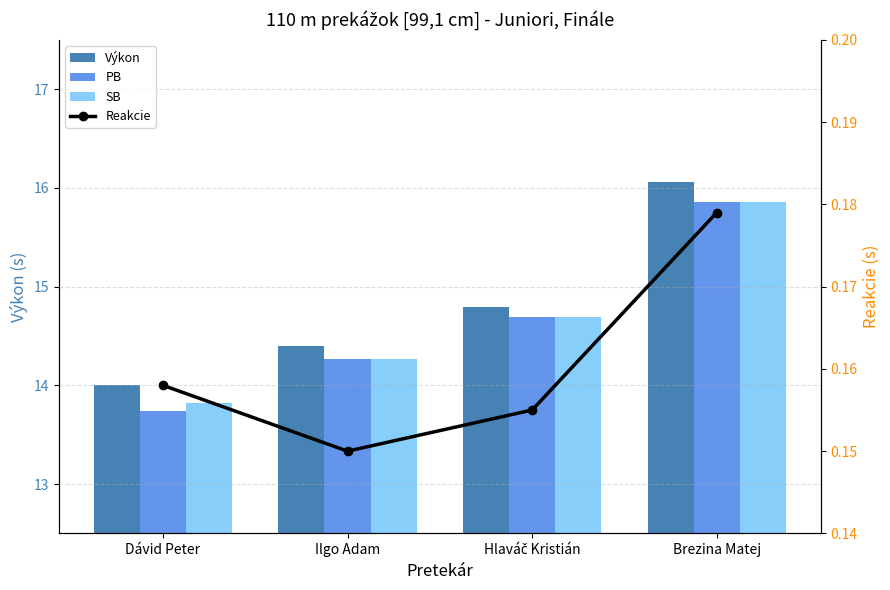

How many groups of bars are there?

4